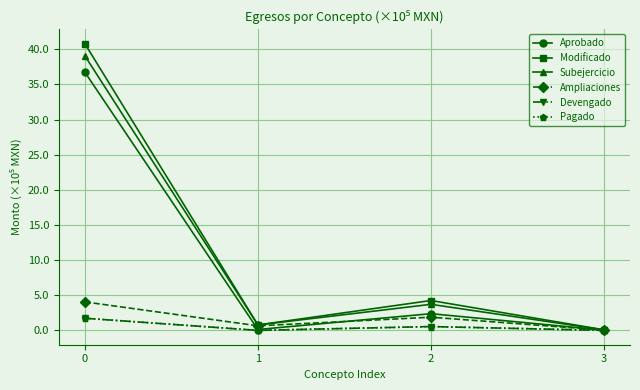

List the series in order of their peak value, lowest first.

Devengado, Pagado, Ampliaciones, Aprobado, Subejercicio, Modificado